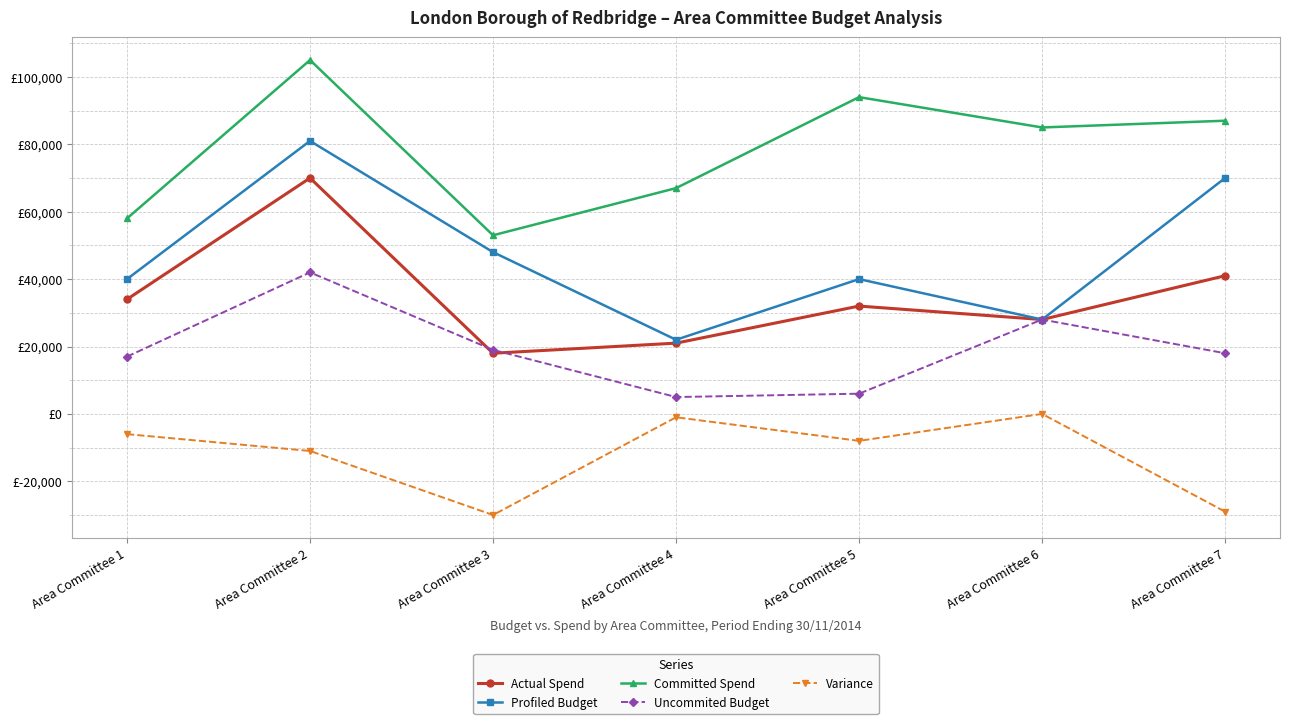

Is this an area chart (filled region under the line)?

No